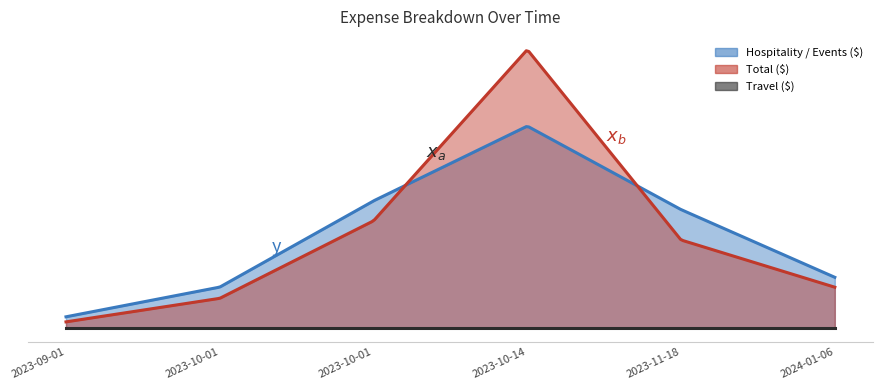

The value of Total ($) at 2023-11-18 is 317.3. True or false?

True